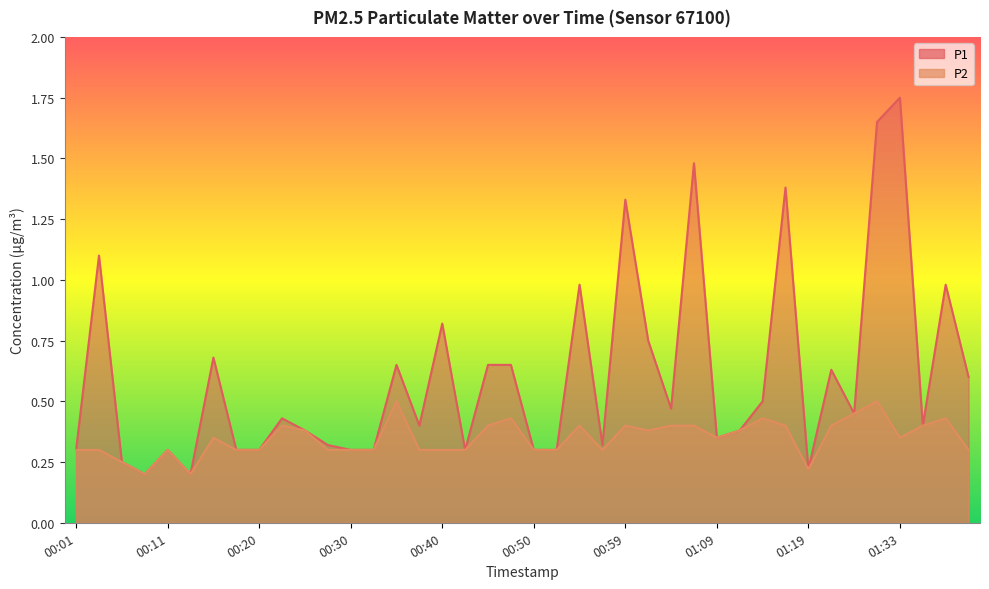

Rank the series at 00:28 from lowest to highest value.

P2, P1